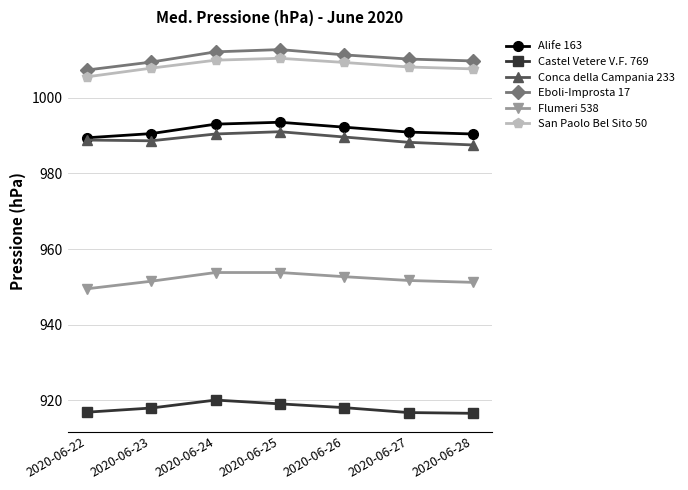

At which label does Alife 163 reach its minimum?

2020-06-22